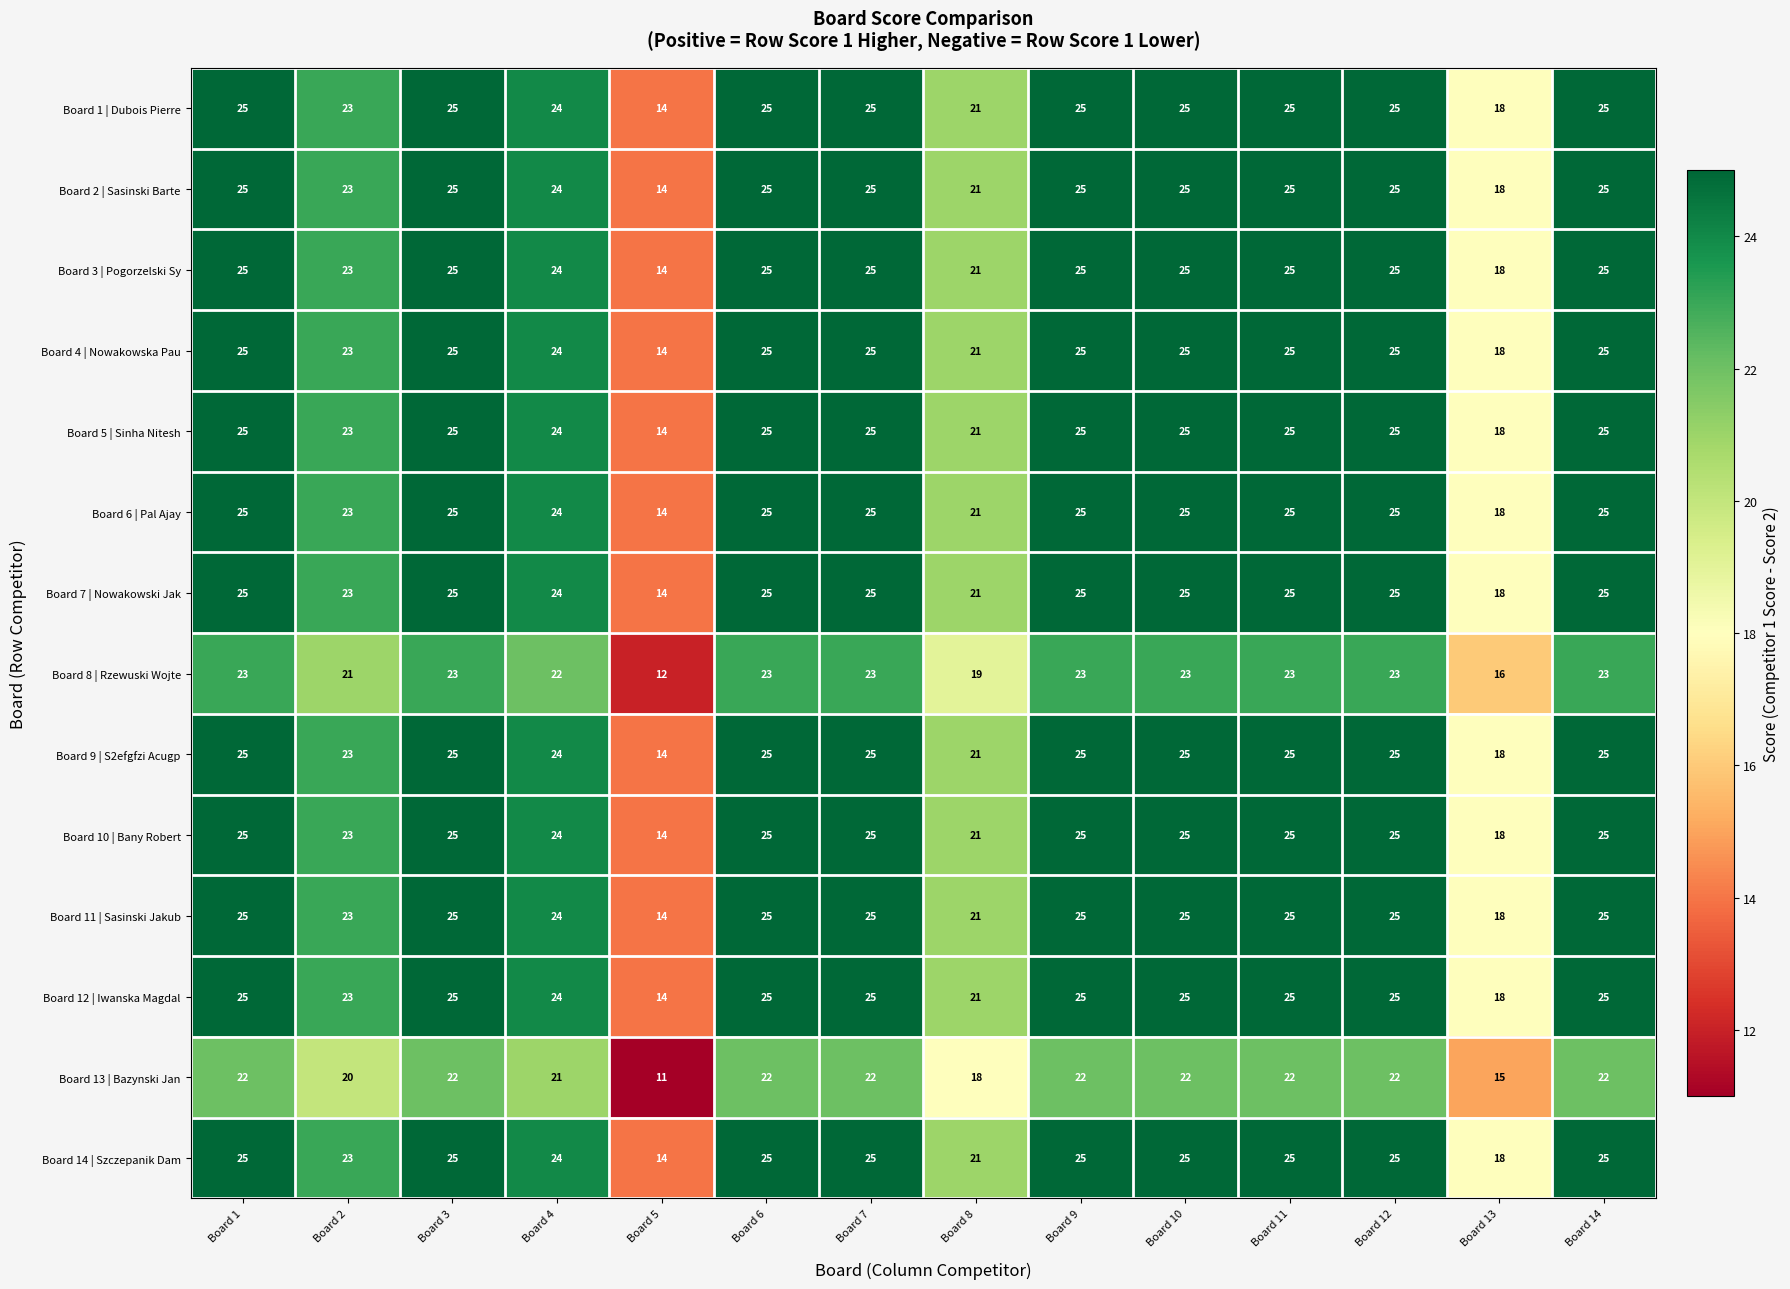

The Board 13 | Bazynski Jan series shows 22 at Board 14. True or false?

True